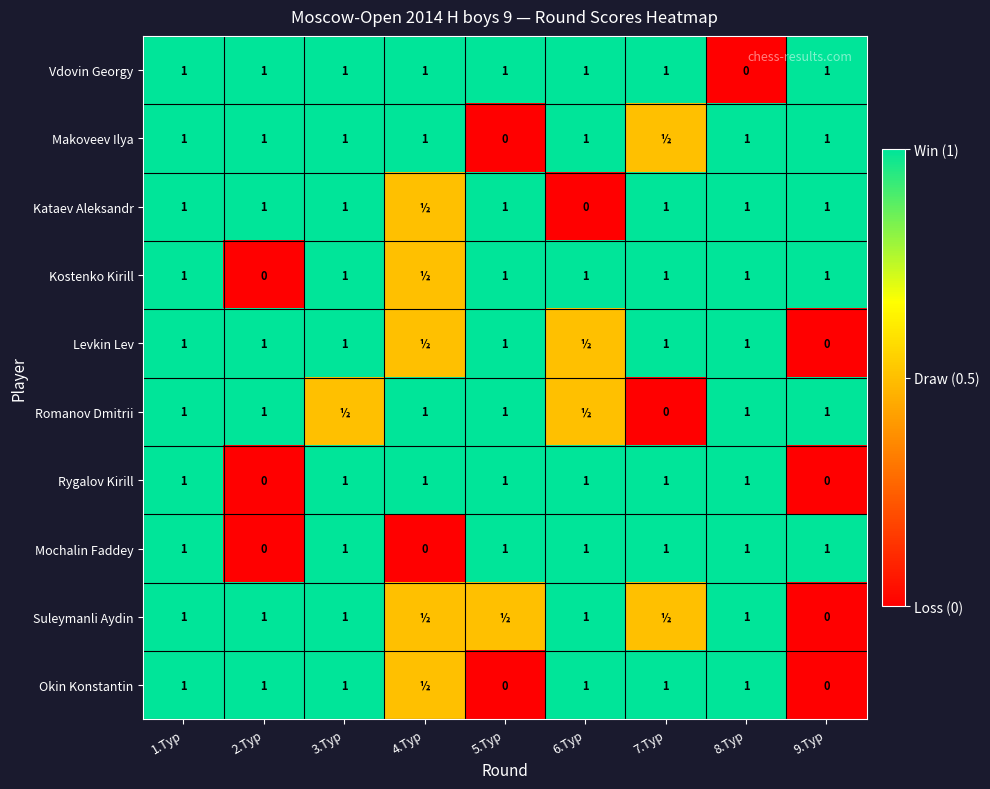

What is the sum of the Vdovin Georgy values at 7.Тур and 5.Тур?

2.0